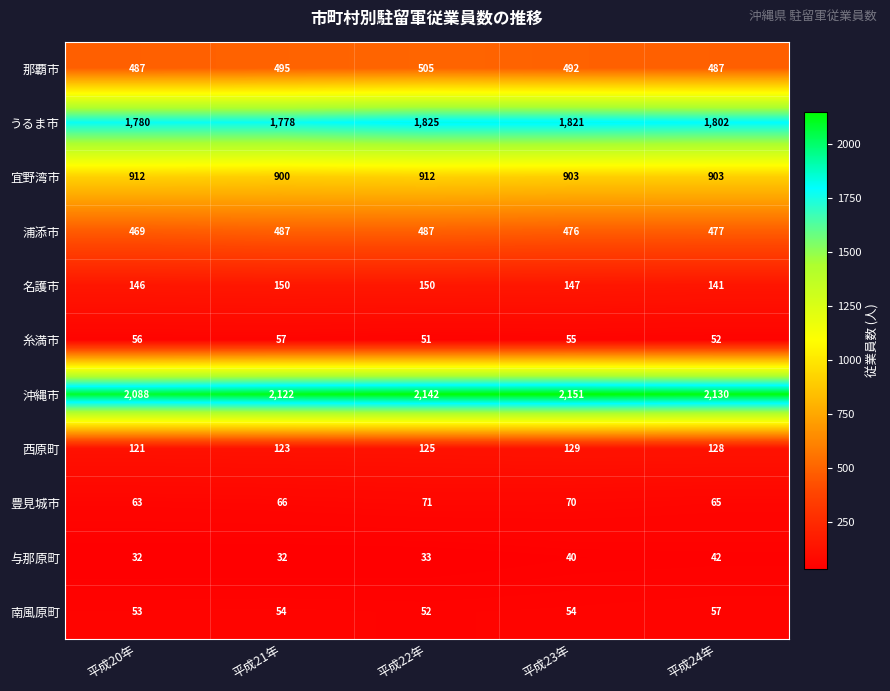

At which label does 浦添市 first exceed 477?

平成21年